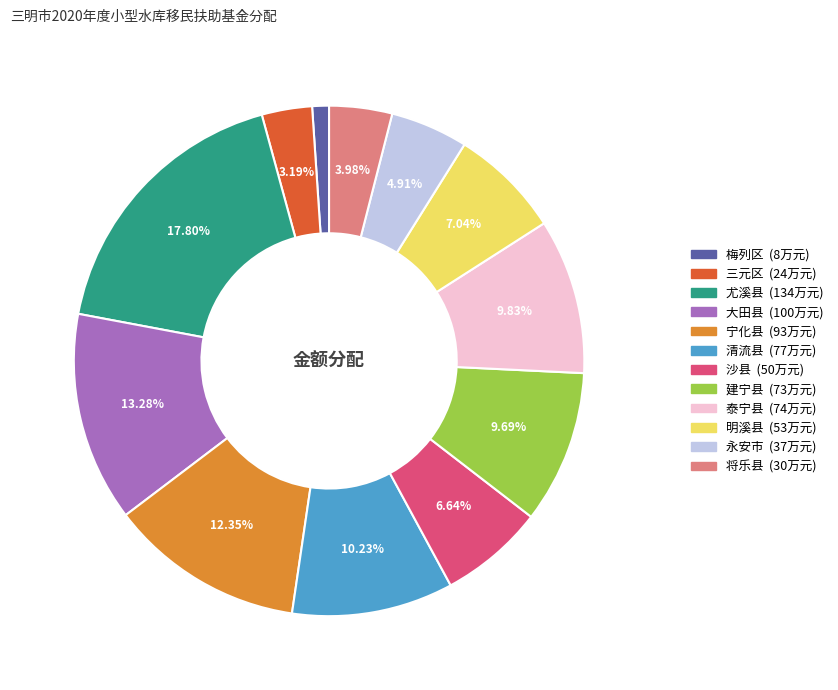

How many segments does this pie chart have?

12